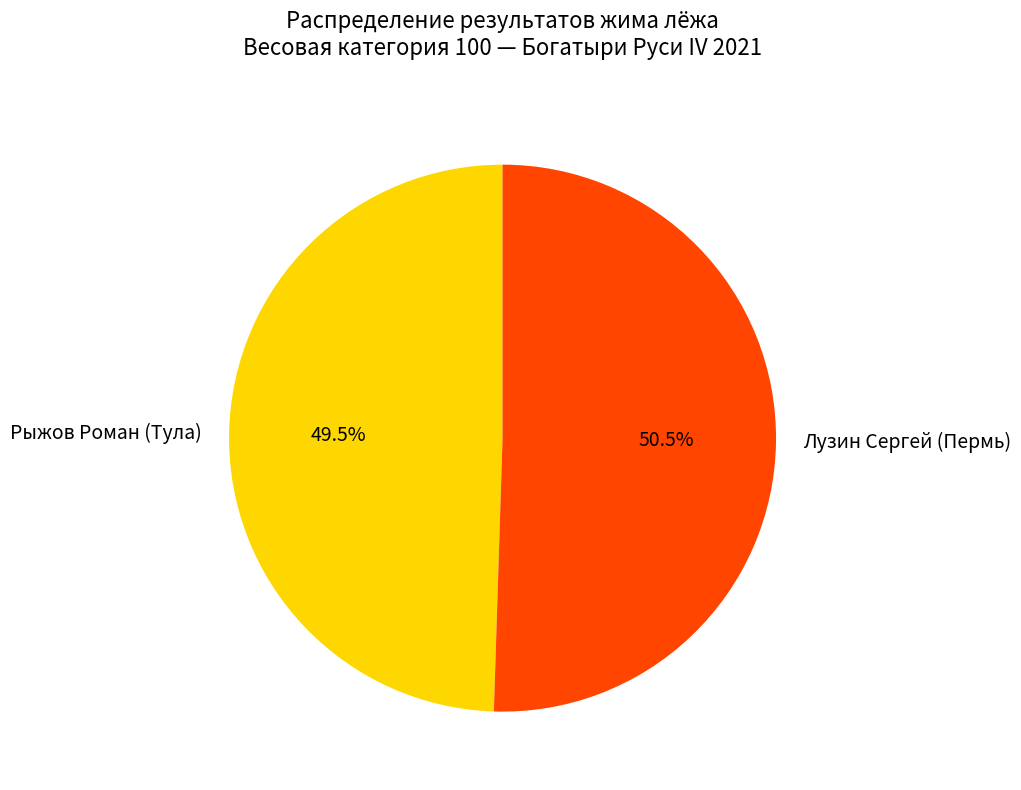

Is there a majority slice in this chart?

Yes